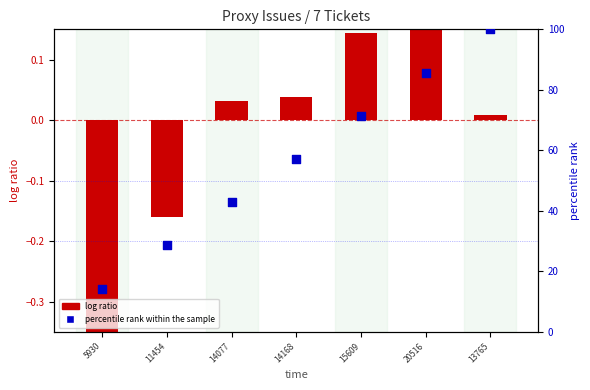

What are all the series names shown in the legend?

log ratio, percentile rank within the sample